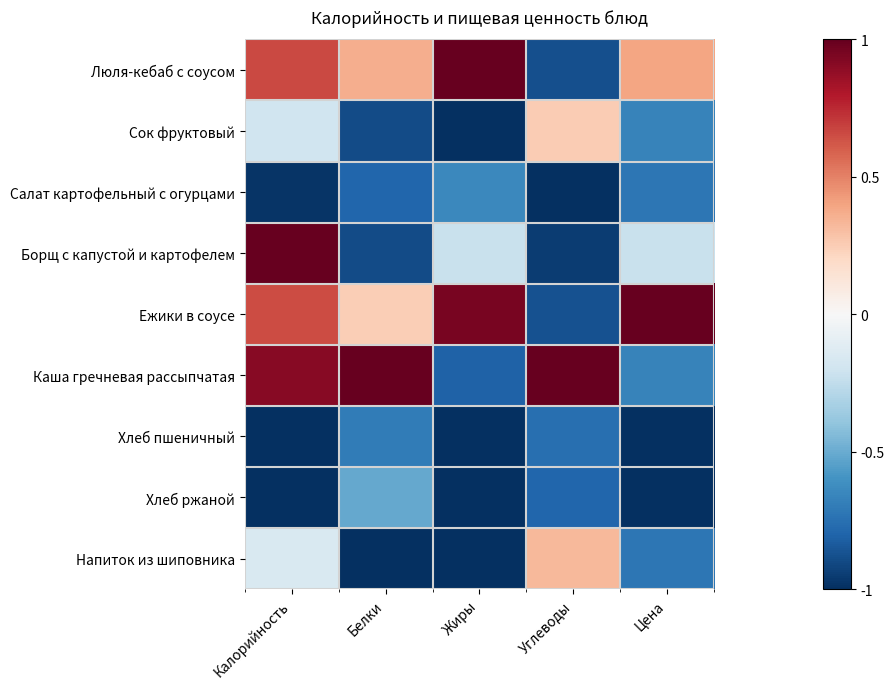

Reading right to left, list all the values displayed in this chart.

Люля-кебаб с соусом: Цена=0.4	Углеводы=-0.9	Жиры=1.0	Белки=0.4	Калорийность=0.7
Сок фруктовый: Цена=-0.7	Углеводы=0.3	Жиры=-1.0	Белки=-0.9	Калорийность=-0.2
Салат картофельный с огурцами: Цена=-0.7	Углеводы=-1.0	Жиры=-0.6	Белки=-0.8	Калорийность=-1.0
Борщ с капустой и картофелем: Цена=-0.2	Углеводы=-0.9	Жиры=-0.2	Белки=-0.9	Калорийность=1.0
Ежики в соусе: Цена=1.0	Углеводы=-0.9	Жиры=0.9	Белки=0.2	Калорийность=0.7
Каша гречневая рассыпчатая: Цена=-0.7	Углеводы=1.0	Жиры=-0.8	Белки=1.0	Калорийность=0.9
Хлеб пшеничный: Цена=-1.0	Углеводы=-0.8	Жиры=-1.0	Белки=-0.7	Калорийность=-1.0
Хлеб ржаной: Цена=-1.0	Углеводы=-0.8	Жиры=-1.0	Белки=-0.5	Калорийность=-1.0
Напиток из шиповника: Цена=-0.7	Углеводы=0.3	Жиры=-1.0	Белки=-1.0	Калорийность=-0.2